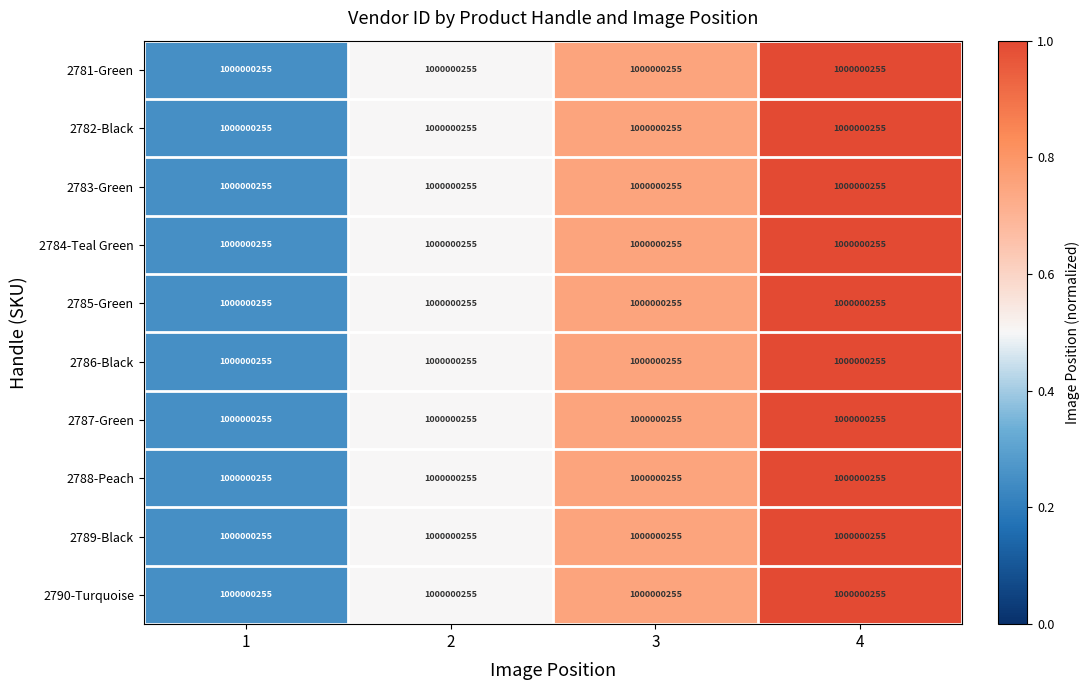

Count the number of categories in the chart.

4